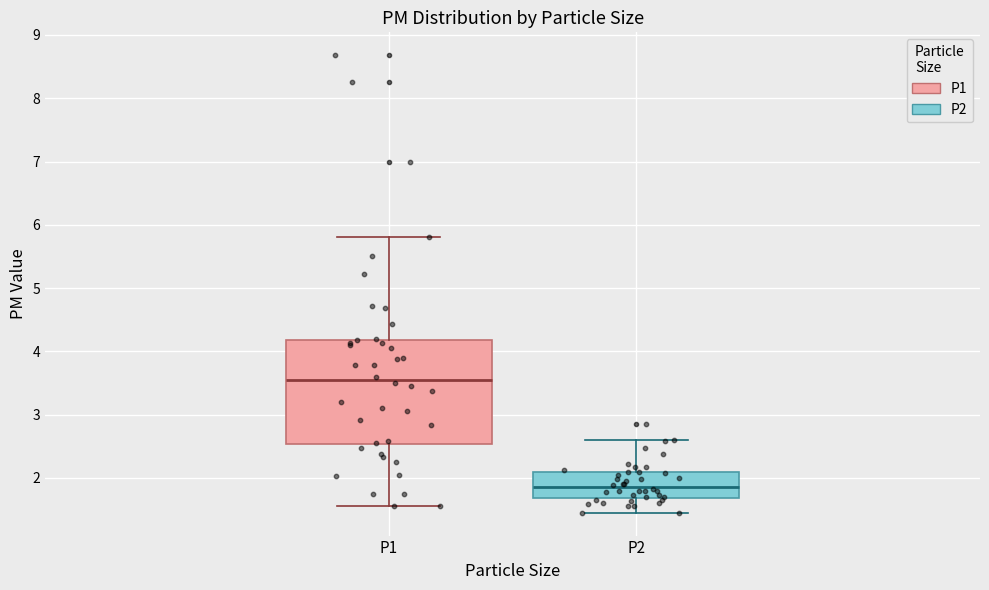

Where does the lower whisker of the box for P2 end on the y-axis? The values are not printed on the chart, so give them approximately, as read against the axis.

1.5